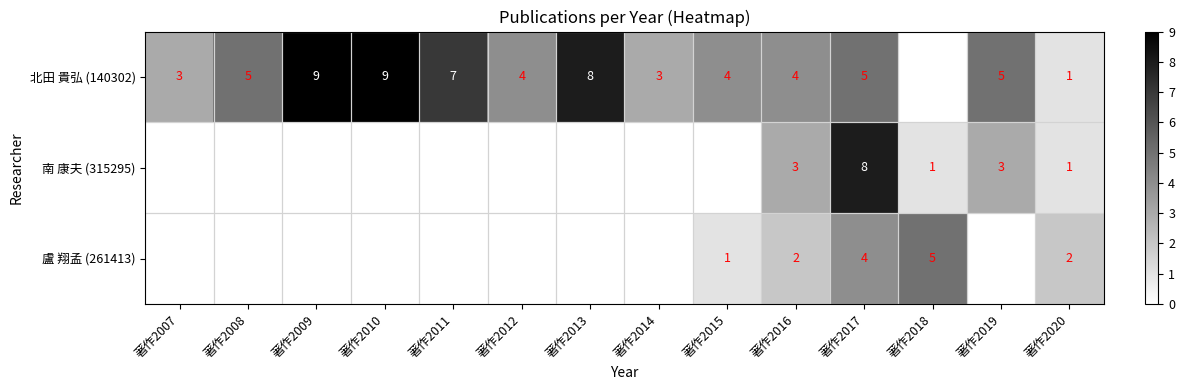

Which category has the highest value across all series?

著作2009